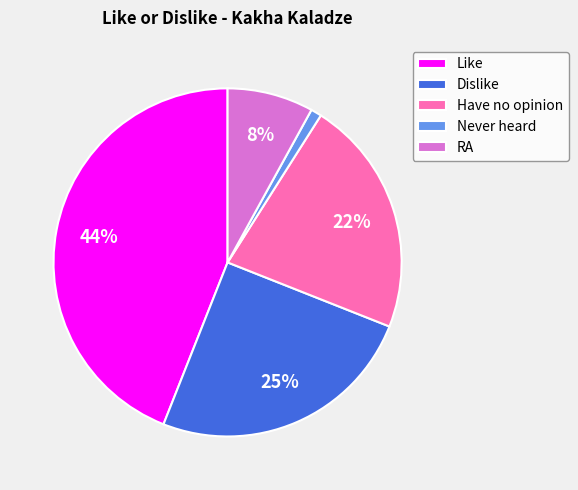

Does Never heard account for over 50% of the chart?

No